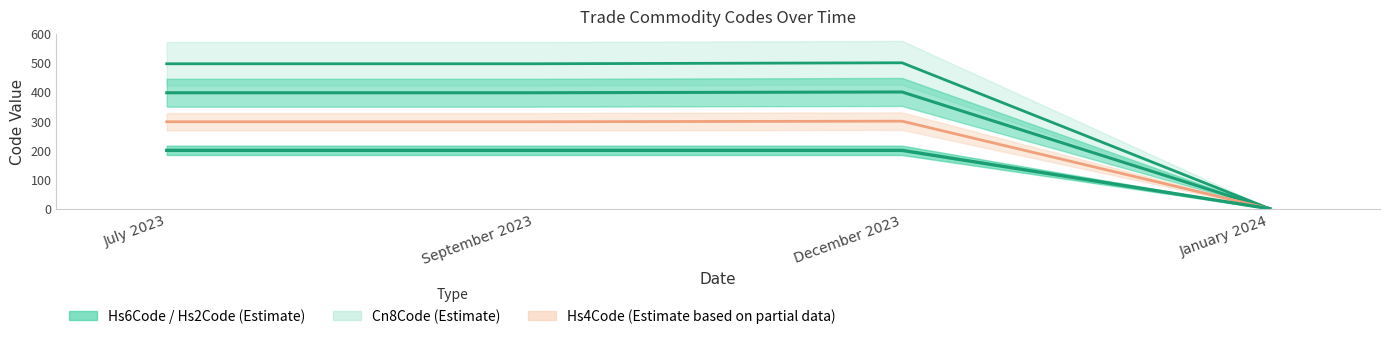

Which series changed the most between September 2023 and January 2024?

Hs6Code